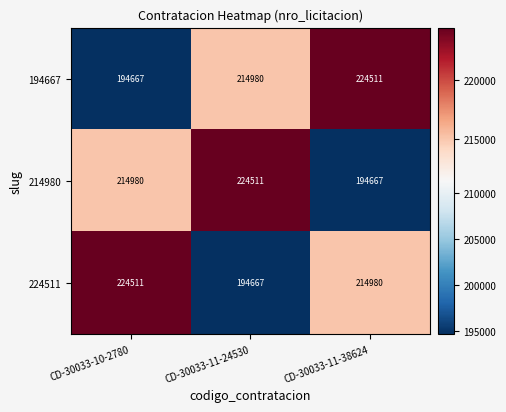

Reading left to right, extract all data points from this chart.

194667: CD-30033-10-2780=194667	CD-30033-11-24530=214980	CD-30033-11-38624=224511
214980: CD-30033-10-2780=214980	CD-30033-11-24530=224511	CD-30033-11-38624=194667
224511: CD-30033-10-2780=224511	CD-30033-11-24530=194667	CD-30033-11-38624=214980